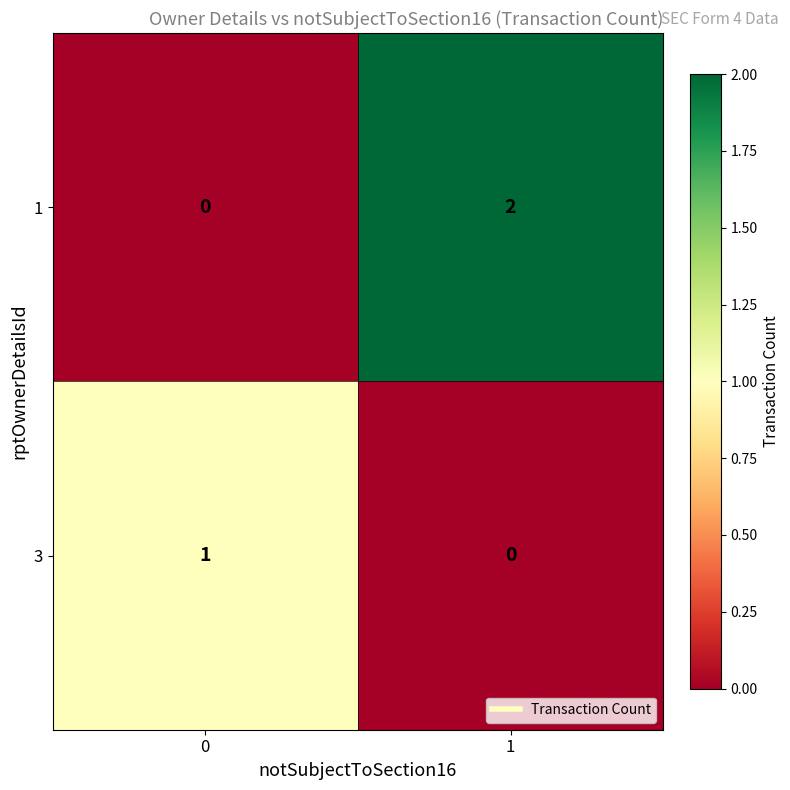

What is the maximum value shown in the chart?

2